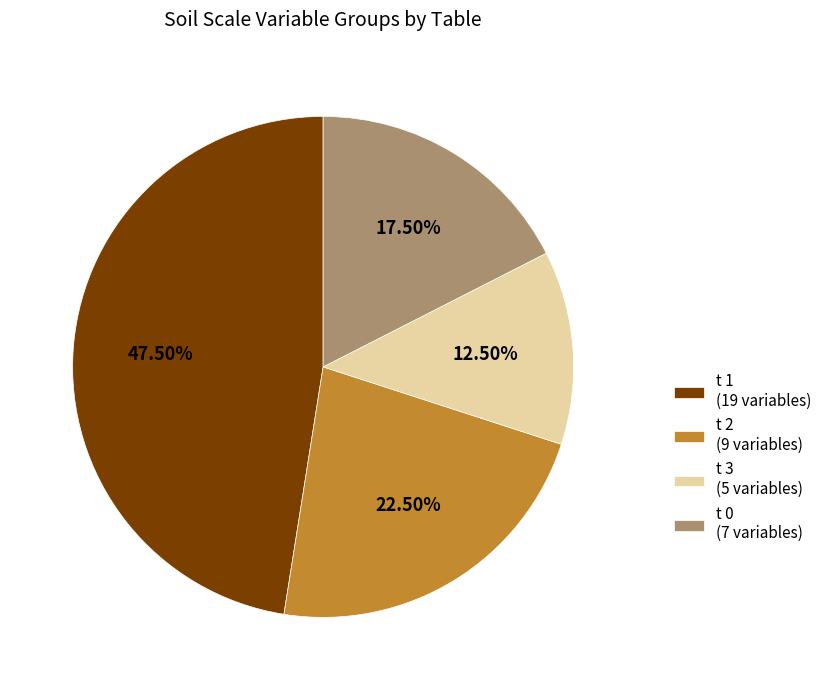

Rank the categories by value from highest to lowest.

t 1 (19 variables), t 2 (9 variables), t 0 (7 variables), t 3 (5 variables)